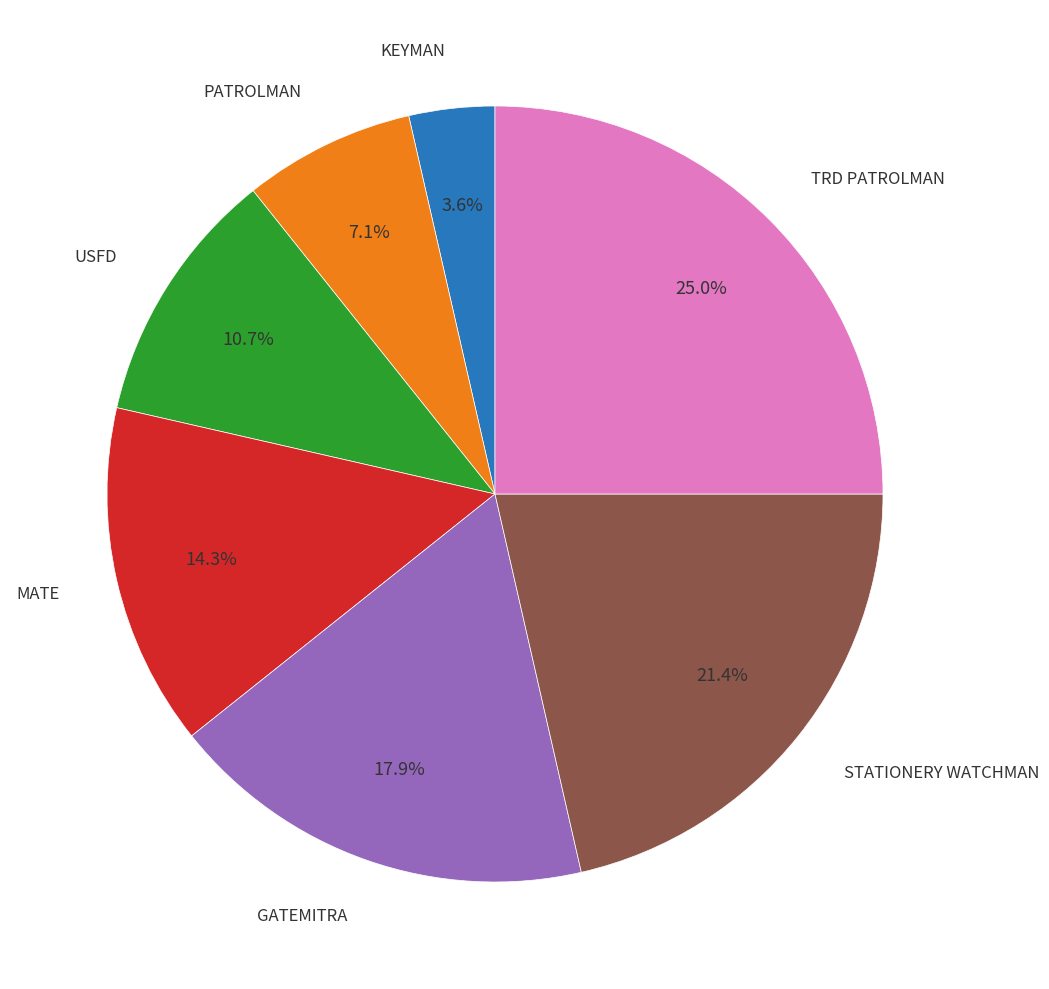

What portion of the pie excludes USFD?

89.3%